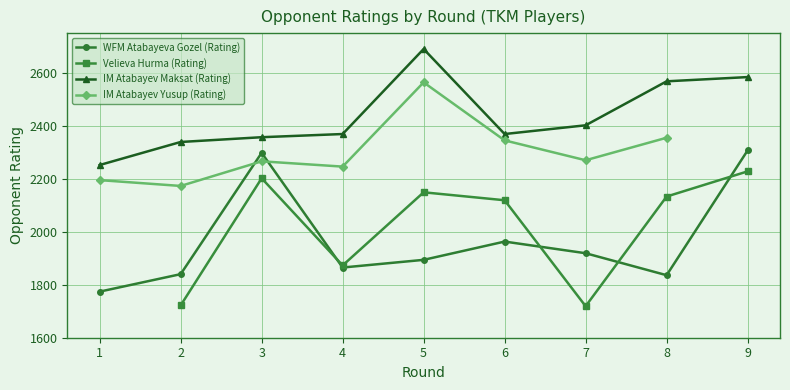

What is the difference between the highest and lowest values at 4?

504.0